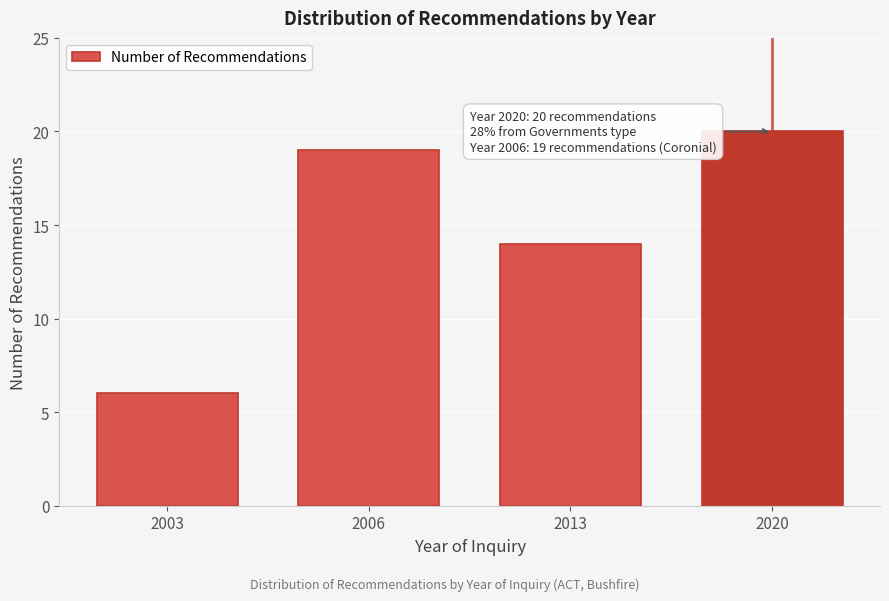

Reading right to left, transcribe all the data shown in this chart.

20	14	19	6